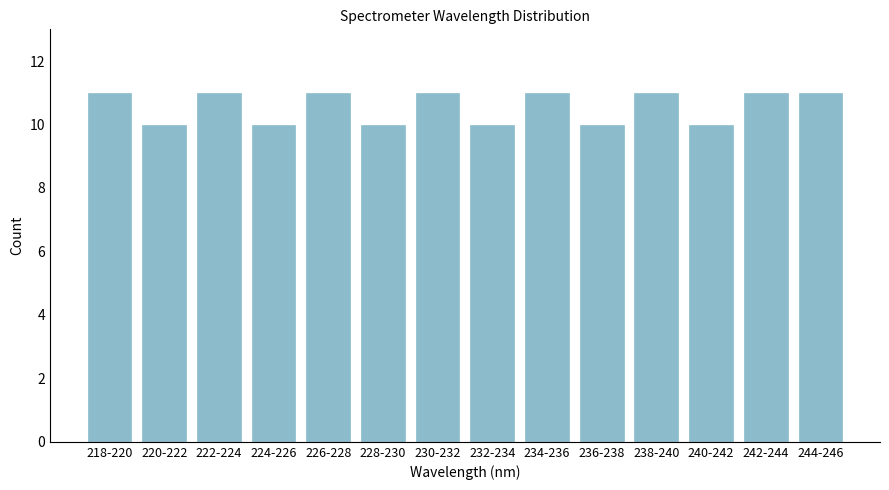

Reading left to right, what are all the values shown in this chart?

218-220=11	220-222=10	222-224=11	224-226=10	226-228=11	228-230=10	230-232=11	232-234=10	234-236=11	236-238=10	238-240=11	240-242=10	242-244=11	244-246=11